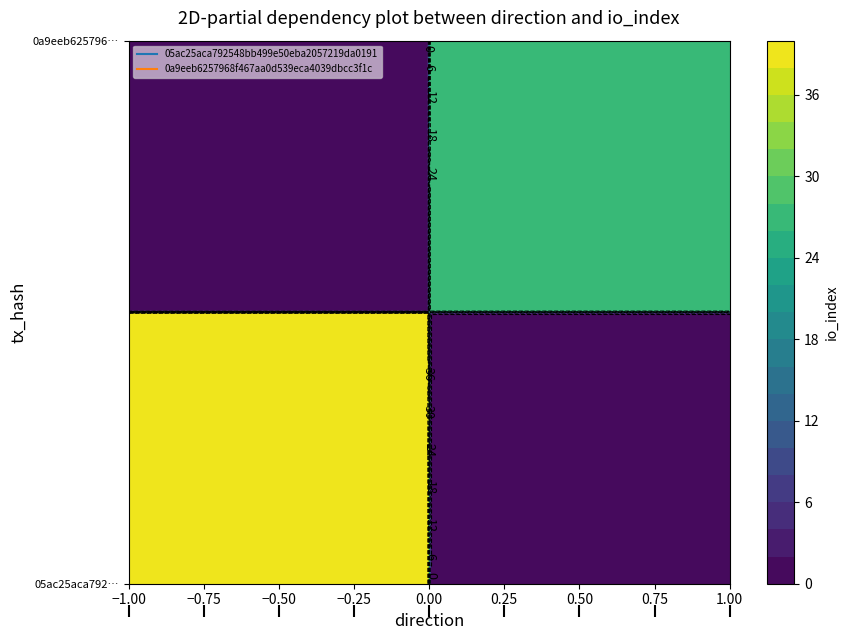

At direction, list the series in order from largest to smallest.

0a9eeb6257968f467aa0d539eca4039dbcc3f1c, 05ac25aca792548bb499e50eba2057219da0191